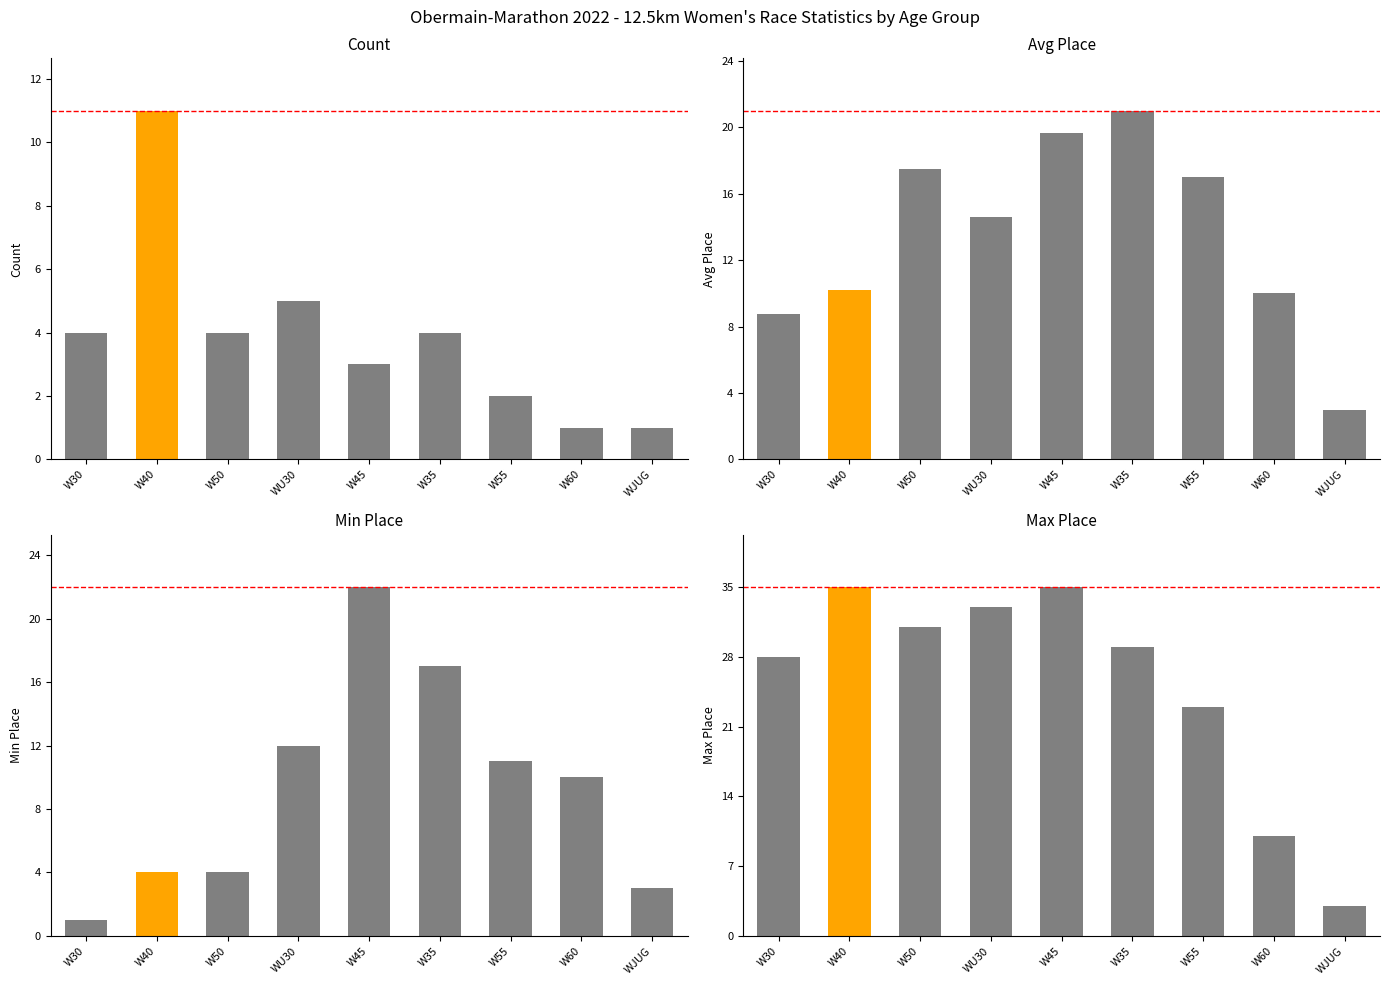

What is the difference between the maximum and minimum values in the Count series?

10.0